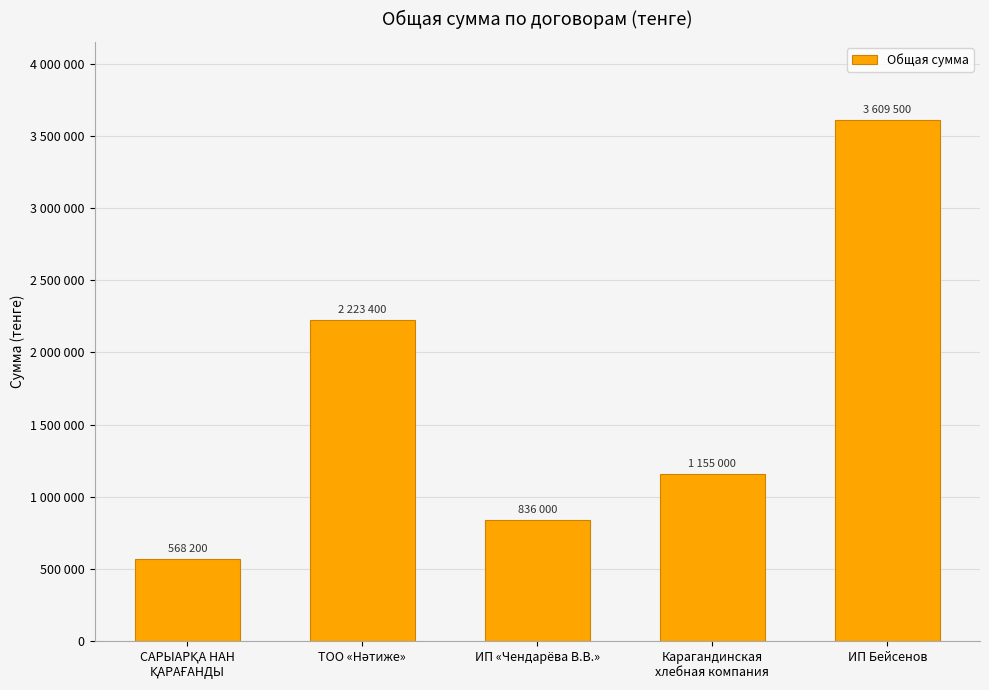

Are the bars horizontal?

No